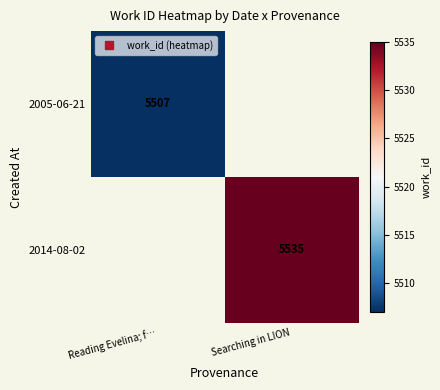

At which category does the chart reach its peak across all series?

Searching in LION